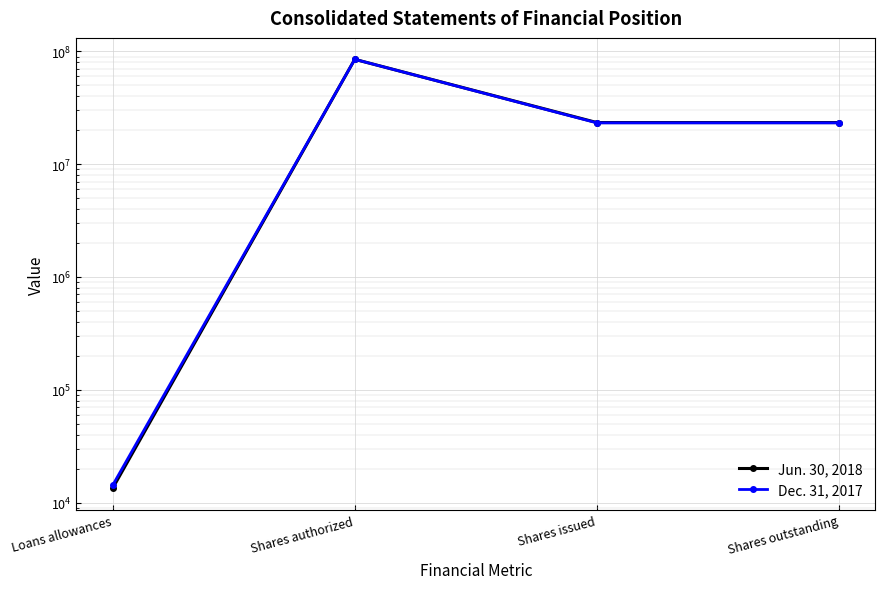

At how many categories does at least one series exceed 20906599?

3